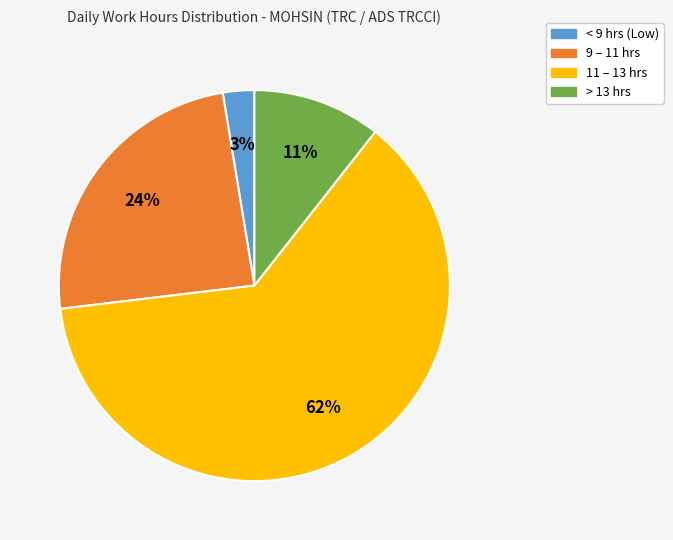

Does any single category account for the majority?

Yes